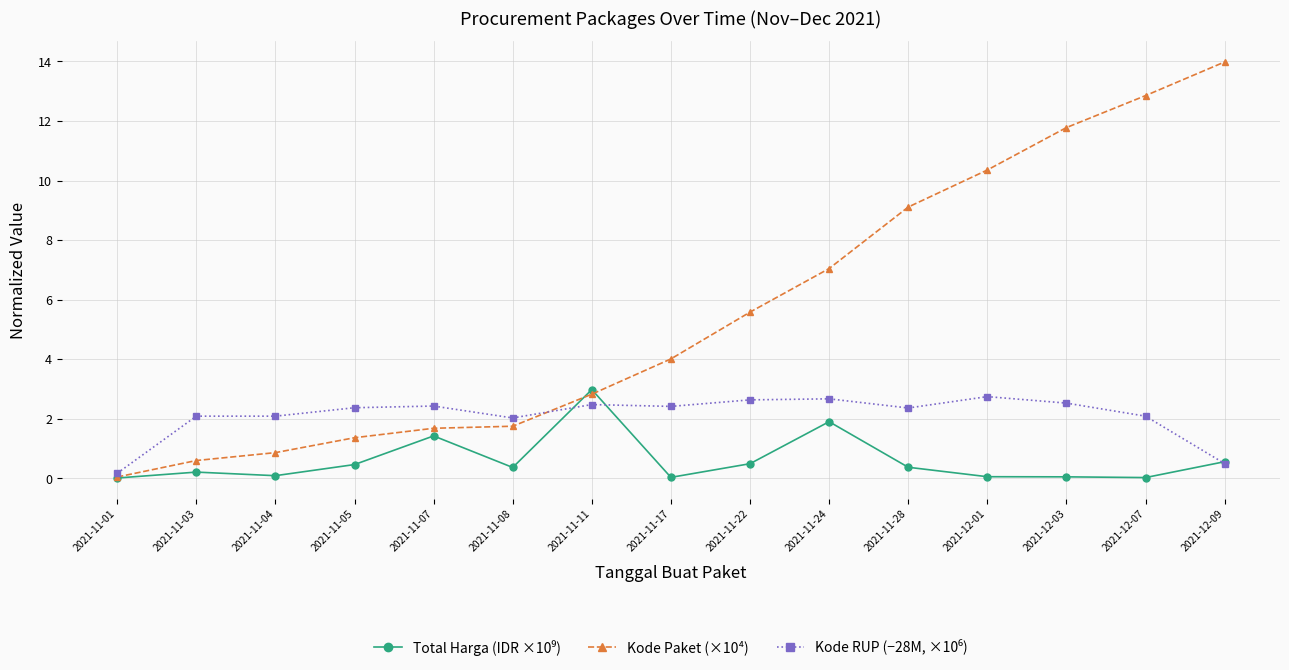

Which series has the largest total across all categories?

Kode Paket (×10⁴)